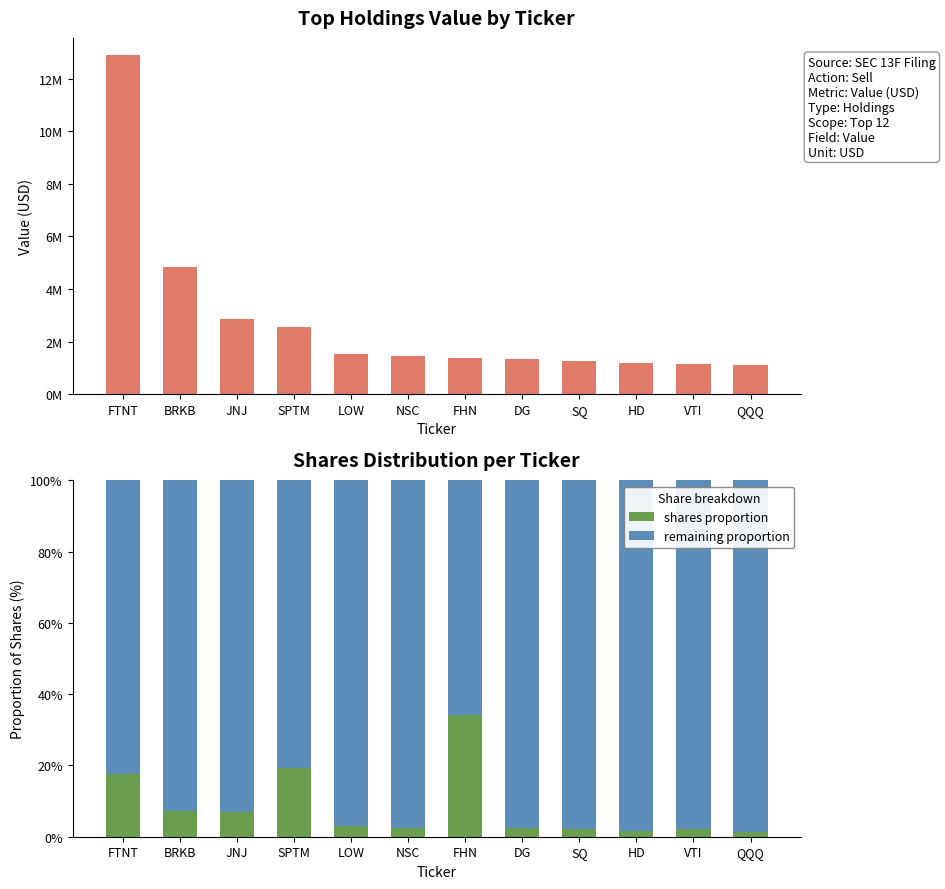

Which series changed the most between NSC and FHN?

Value